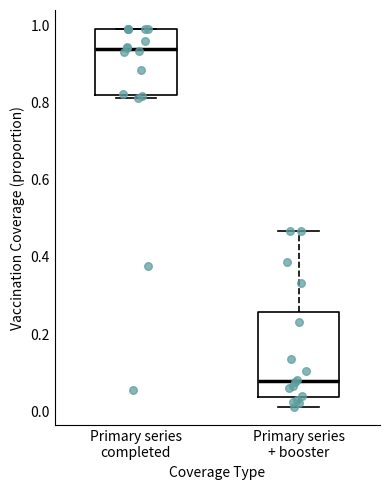

Reading left to right, read every box against the y-axis: the position of its median line, the range the box covers, and the ends of its whiskers. The values are not printed on the chart, so give them approximately, as read against the axis.

Primary series completed: median 0.94, box 0.82 to 0.98, whiskers 0.80 to 1.00
Primary series + booster: median 0.08, box 0.04 to 0.26, whiskers 0.02 to 0.46